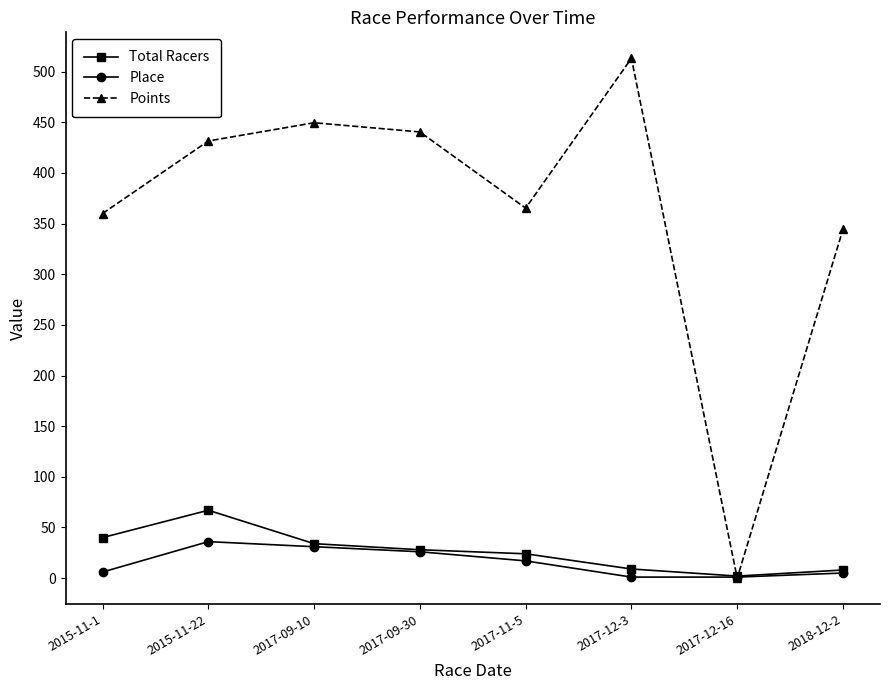

The value of Points at 2015-11-22 is 705.0. True or false?

False